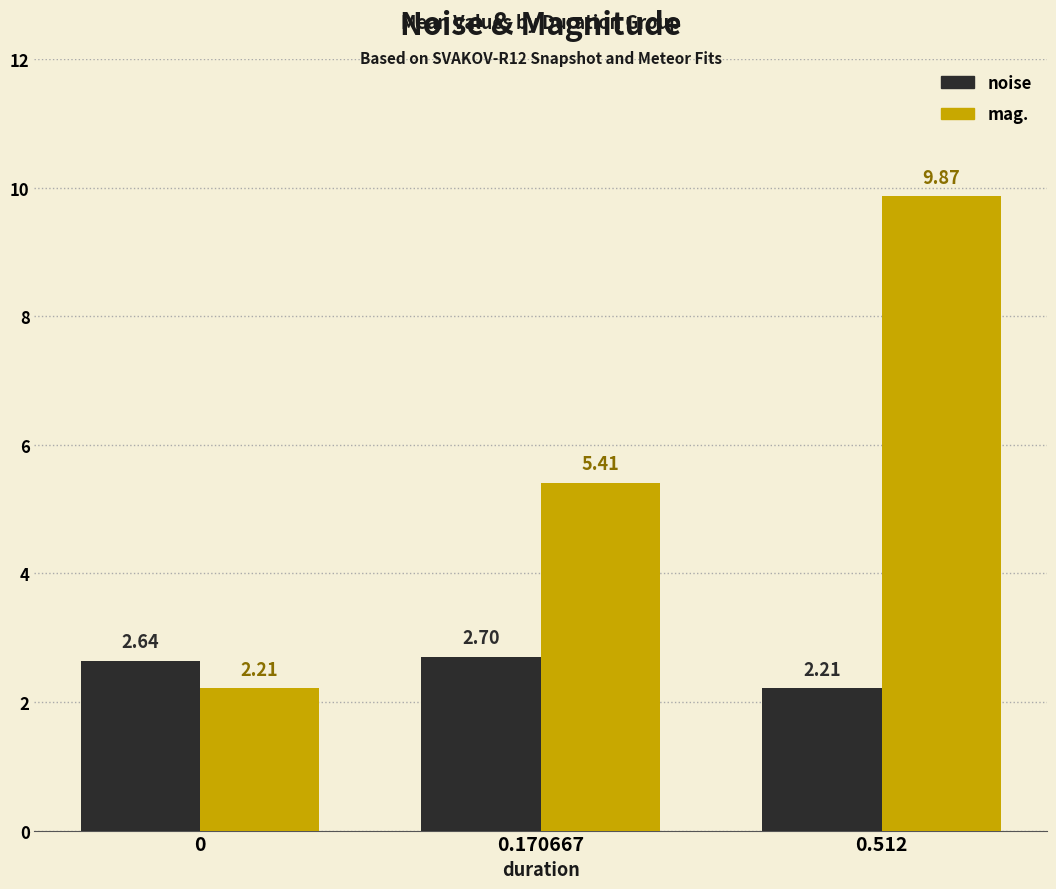

The mag. series shows 5.4 at 0.170667. True or false?

True